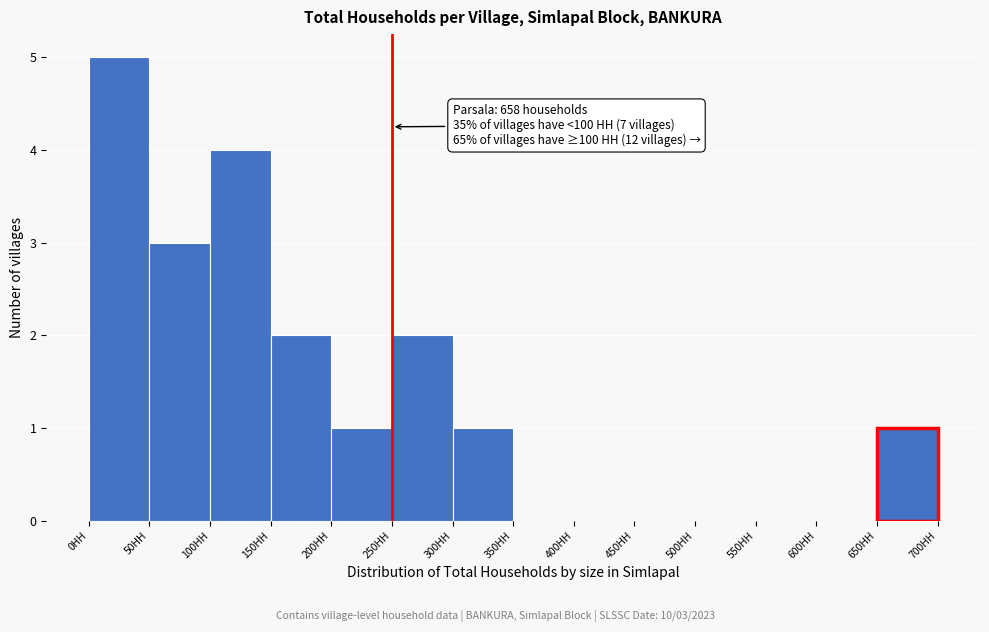

Over which range of the x-axis is the bar tallest?

0 to 50